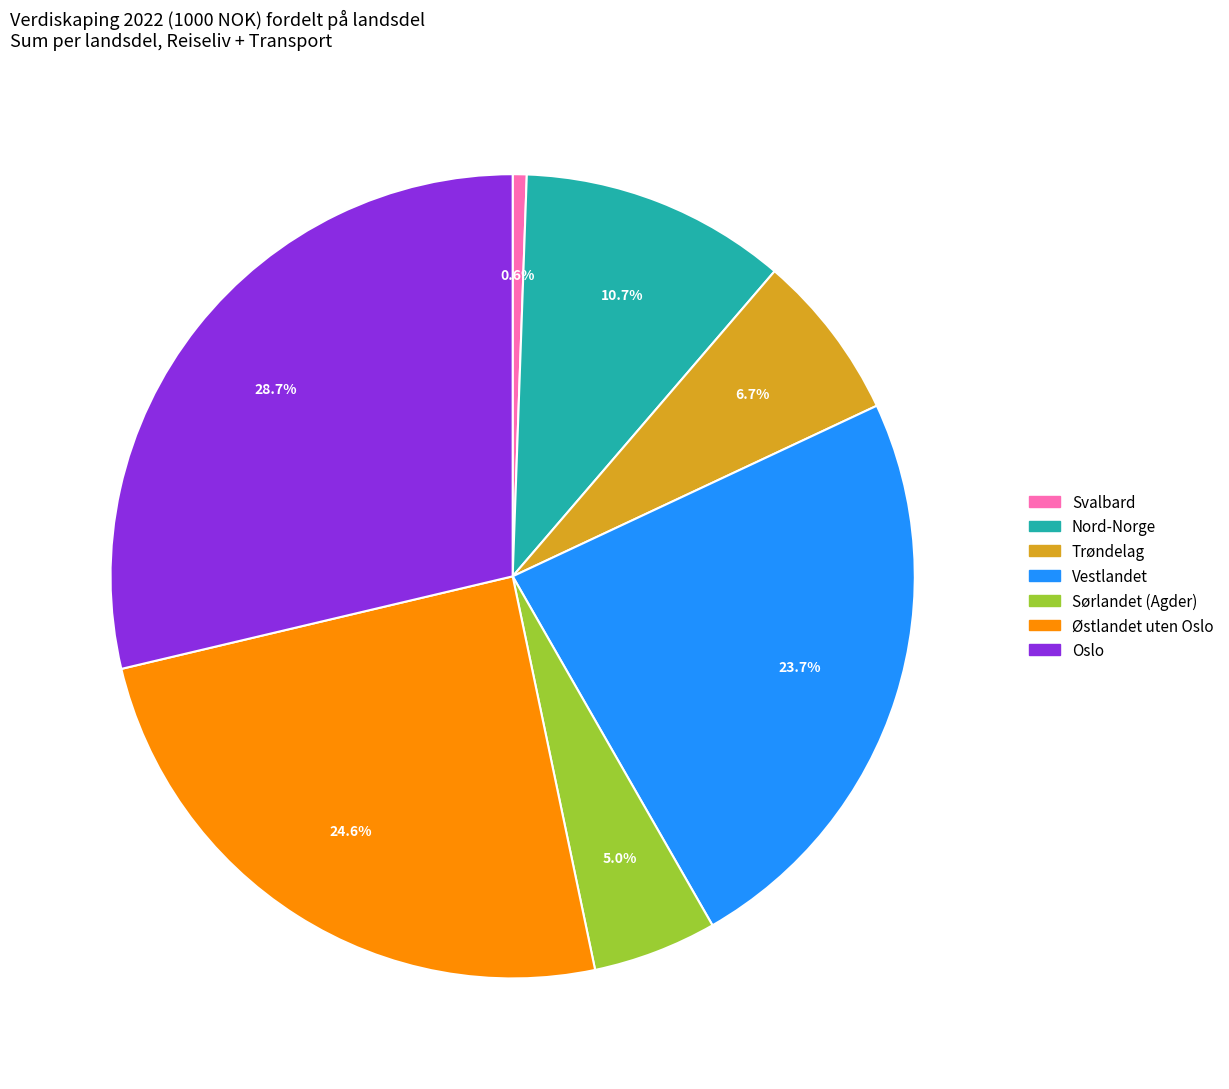

Which slice is the largest?

Oslo